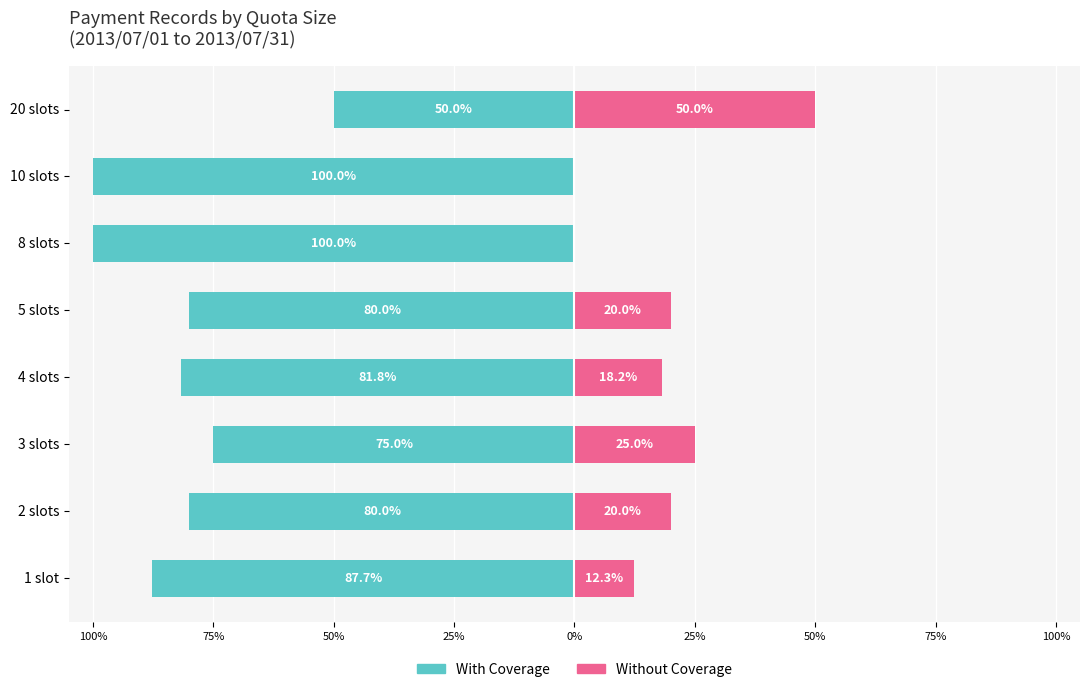

Between 1 slot and 10 slots, which series saw the biggest shift?

With Coverage